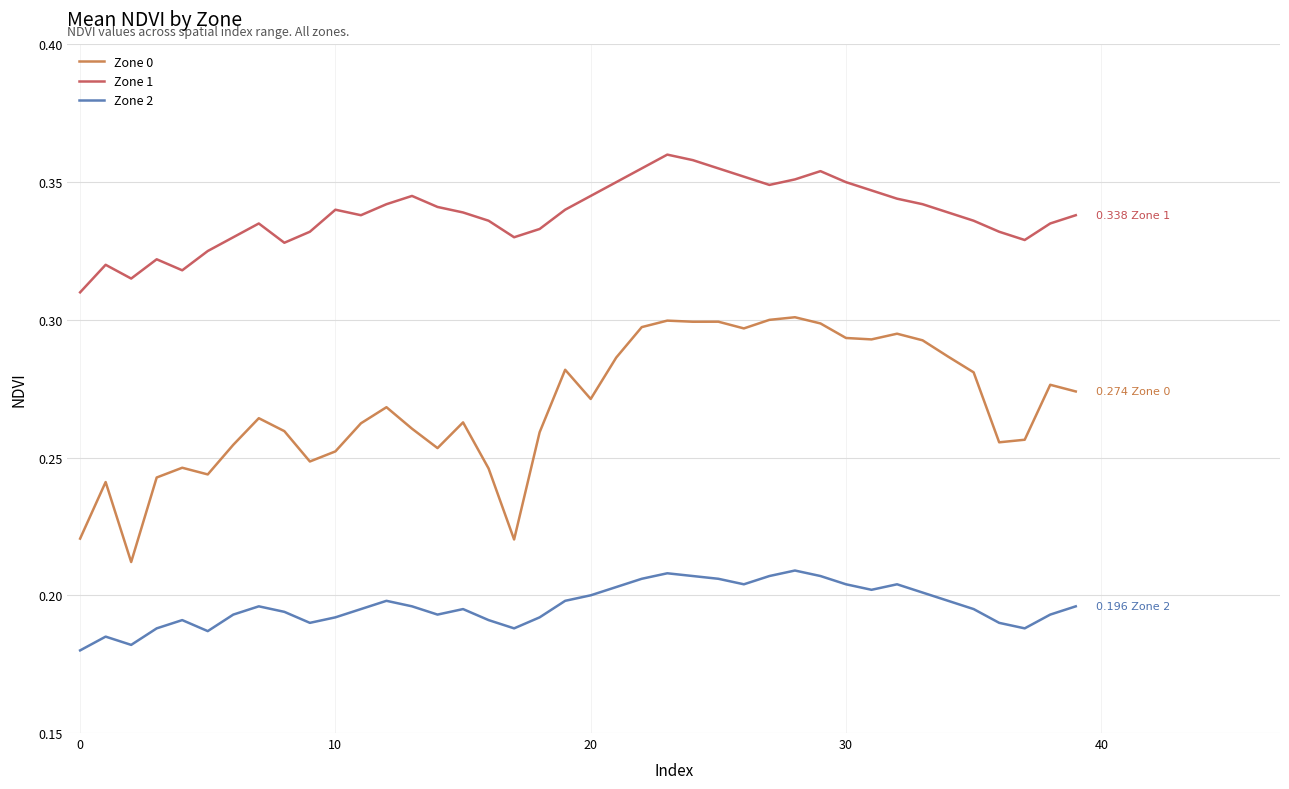

Does the chart have visible grid lines?

Yes